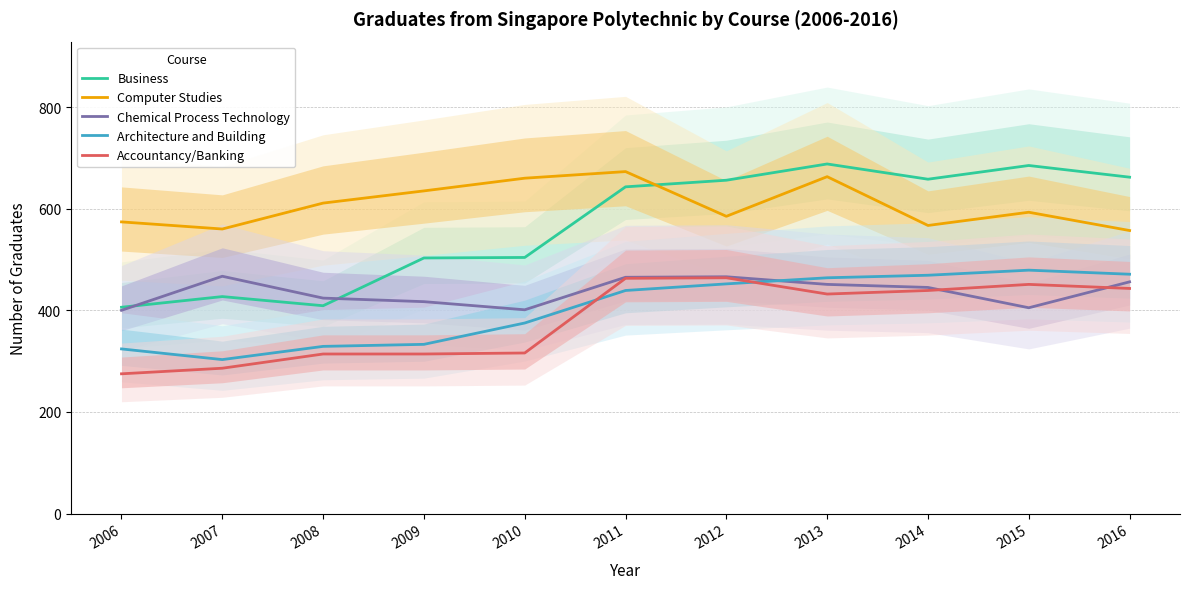

Does the chart have visible grid lines?

Yes